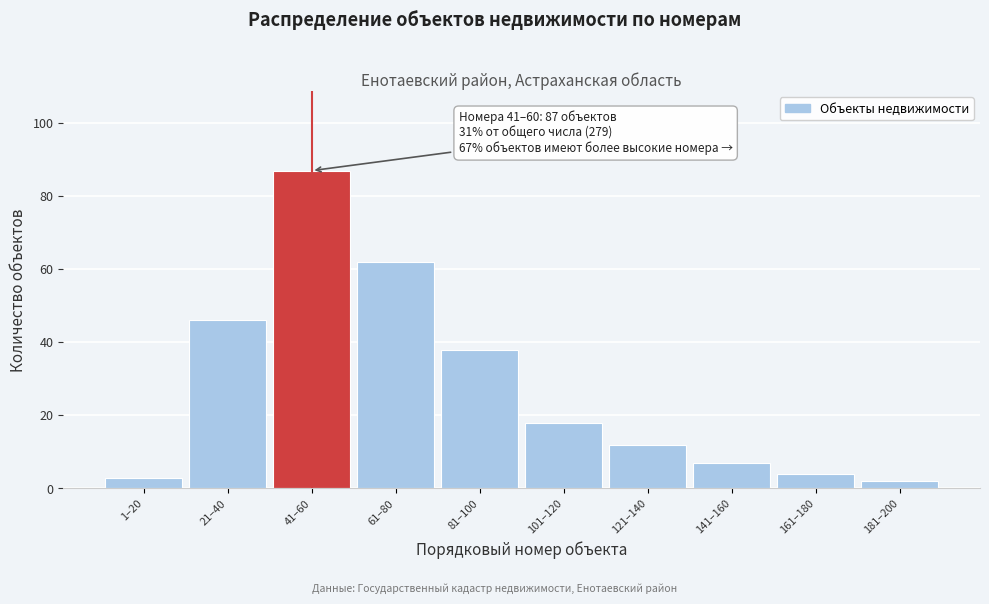

Reading left to right, transcribe all the data shown in this chart.

3	46	87	62	38	18	12	7	4	2